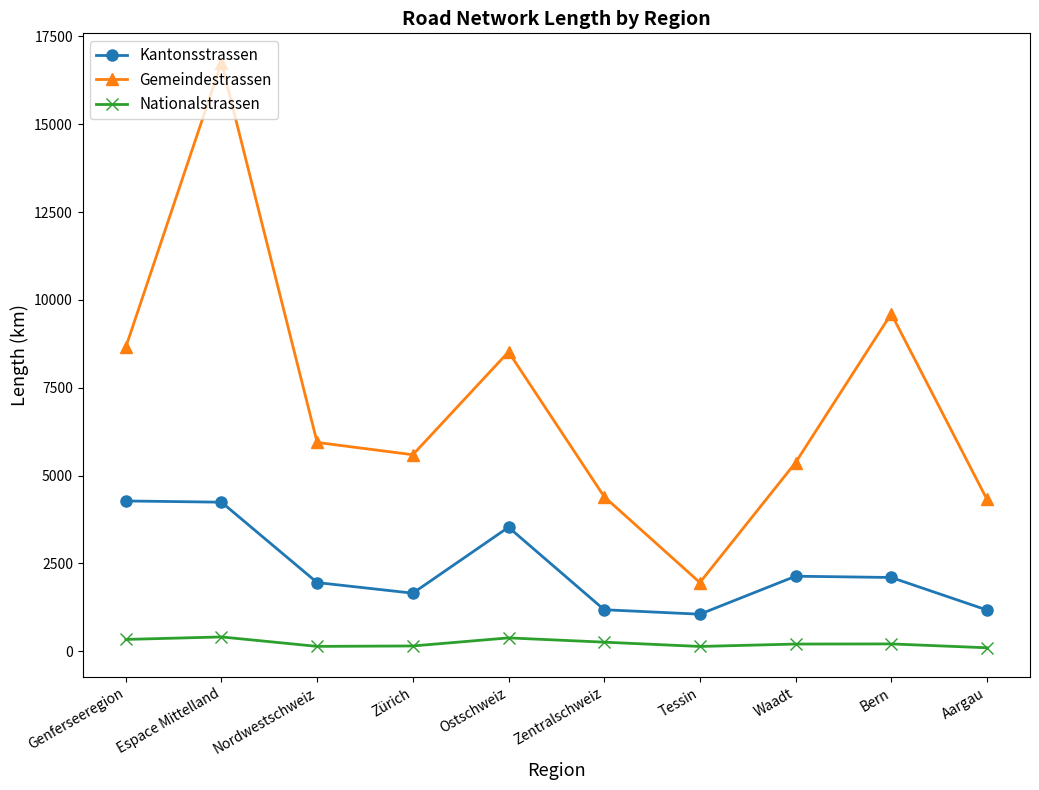

True or false: Gemeindestrassen and Kantonsstrassen intersect in this chart.

False